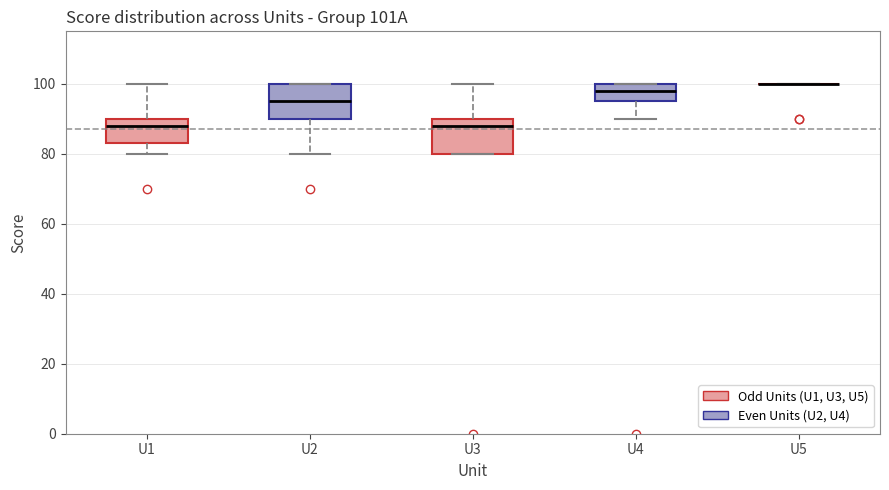

Reading left to right, read every box against the y-axis: the position of its median line, the range the box covers, and the ends of its whiskers. The values are not printed on the chart, so give them approximately, as read against the axis.

U1: median 88, box 84 to 90, whiskers 80 to 100
U2: median 96, box 90 to 100, whiskers 80 to 100
U3: median 88, box 80 to 90, whiskers 80 to 100
U4: median 98, box 96 to 100, whiskers 90 to 100
U5: box collapsed to a line at 100, whiskers 100 to 100